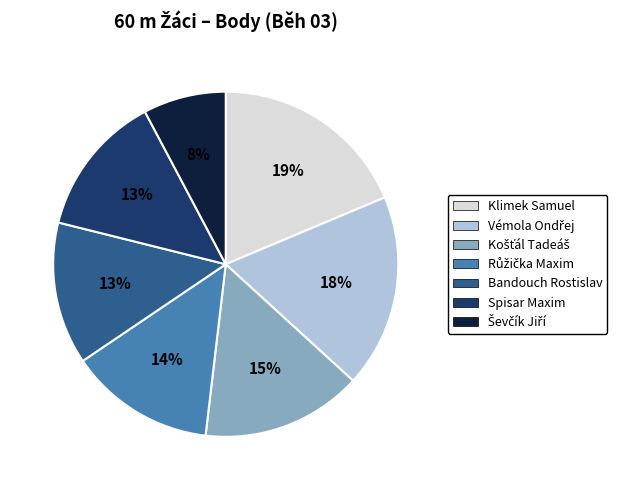

What is the largest slice in the pie chart?

Klimek Samuel